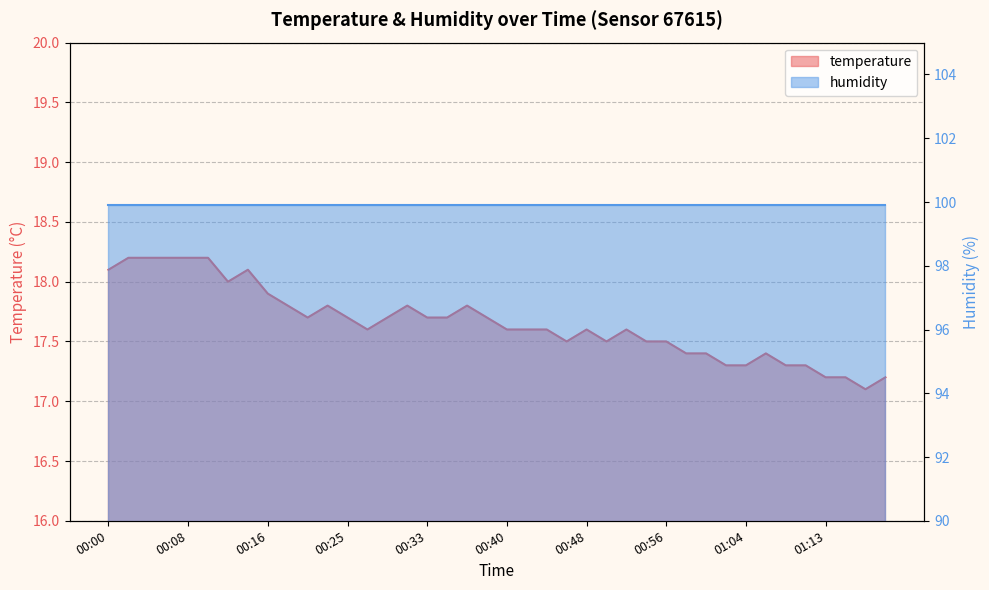

The chart shows a value of 24.6 at 00:19. True or false?

False